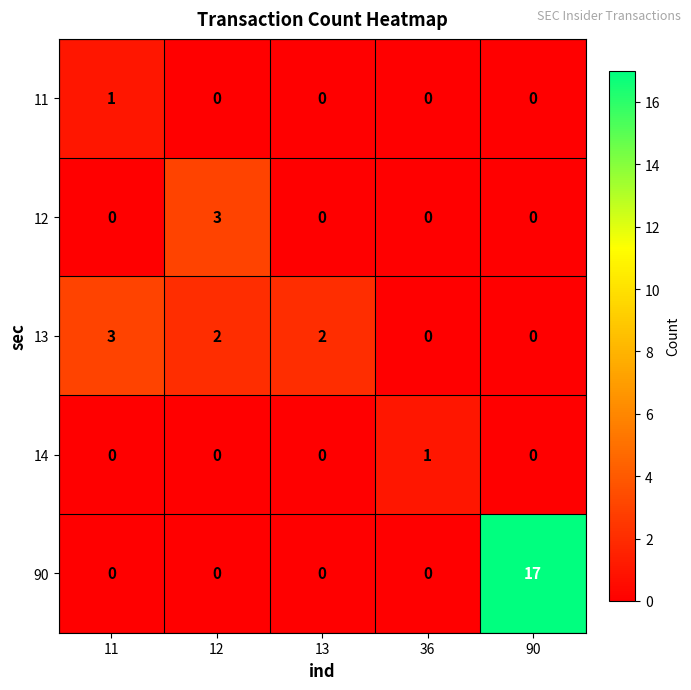

At how many categories does at least one series exceed 15?

1